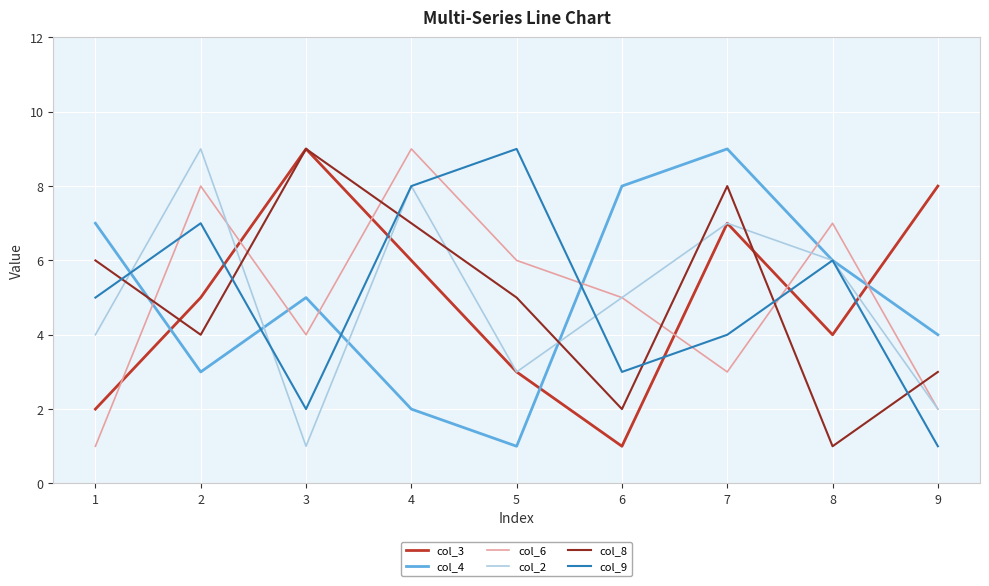

Reading right to left, what are all the values shown in this chart?

col_3: 8	4	7	1	3	6	9	5	2
col_4: 4	6	9	8	1	2	5	3	7
col_6: 2	7	3	5	6	9	4	8	1
col_2: 2	6	7	5	3	8	1	9	4
col_8: 3	1	8	2	5	7	9	4	6
col_9: 1	6	4	3	9	8	2	7	5